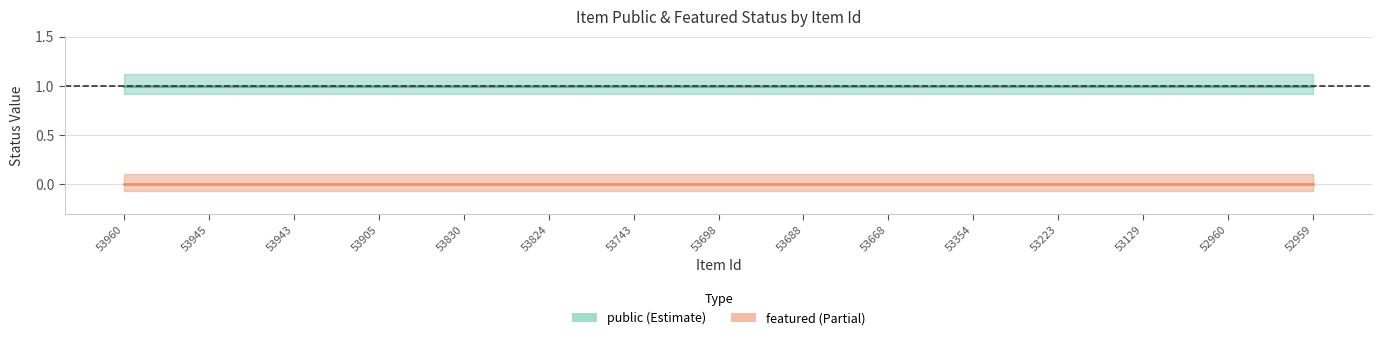

Rank the series by their average value, from highest to lowest.

public, featured